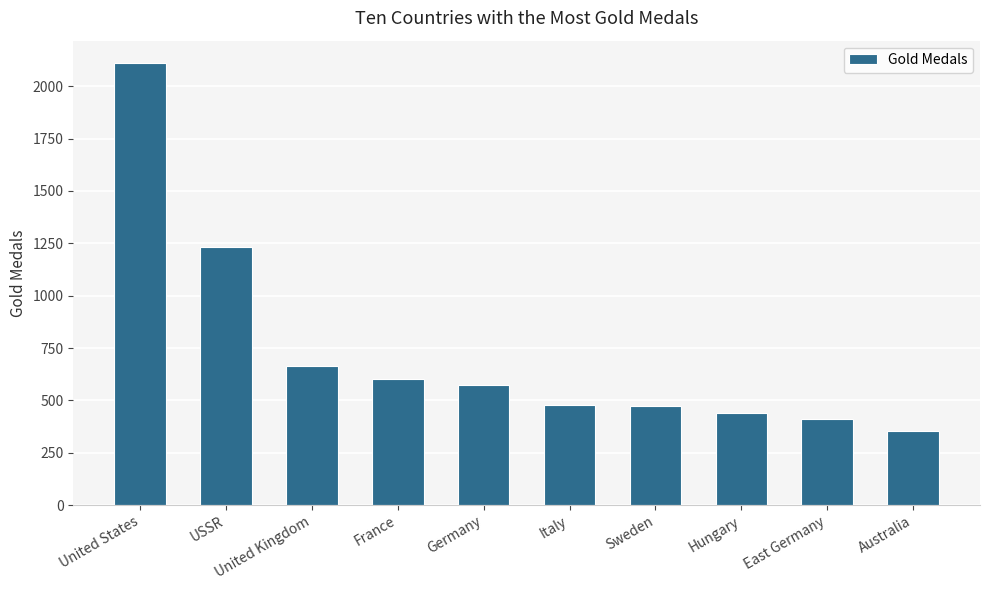

What is the maximum value shown in the chart?

2112